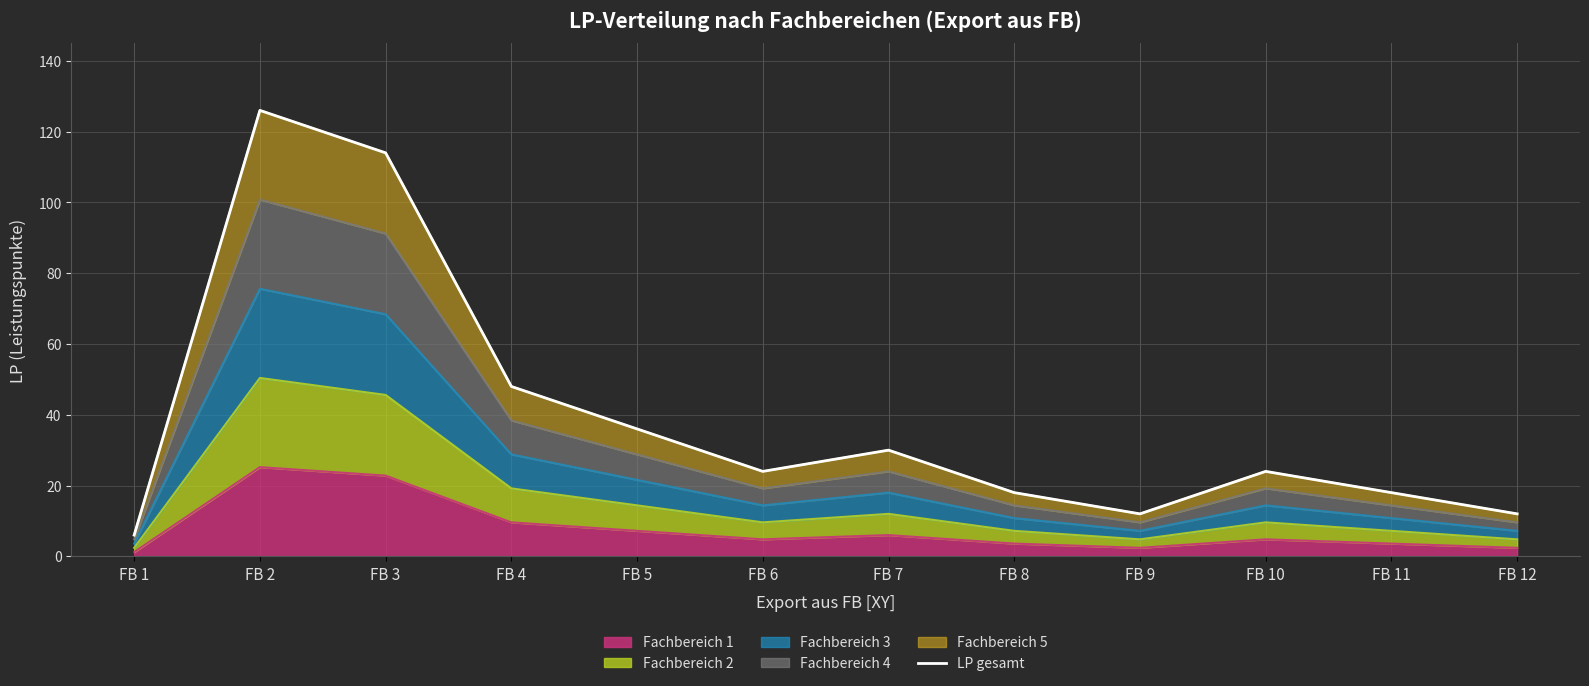

The value at FB 12 is 21. True or false?

False